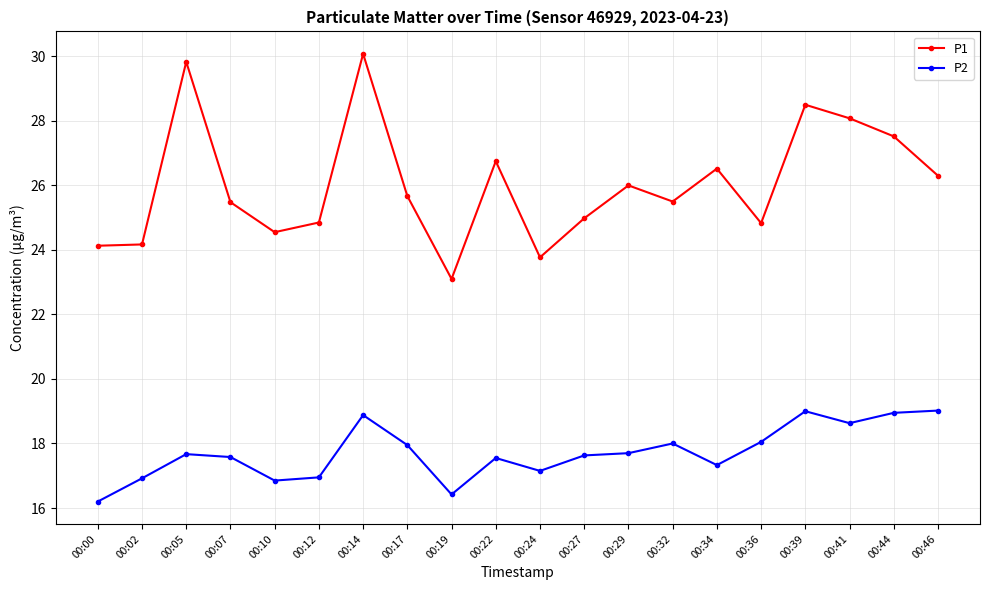

Is the value of P2 at 00:17 greater than the value of P1 at 00:19?

No